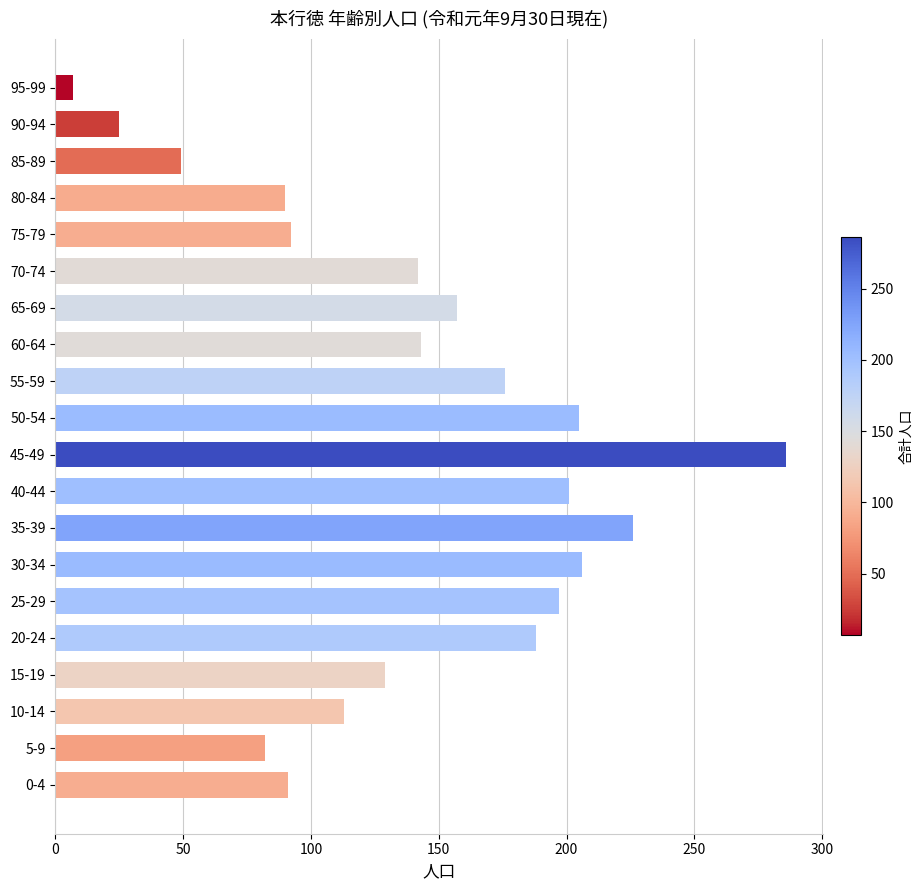

Approximately how many times larger is the value at 60-64 compared to 85-89?

2.9